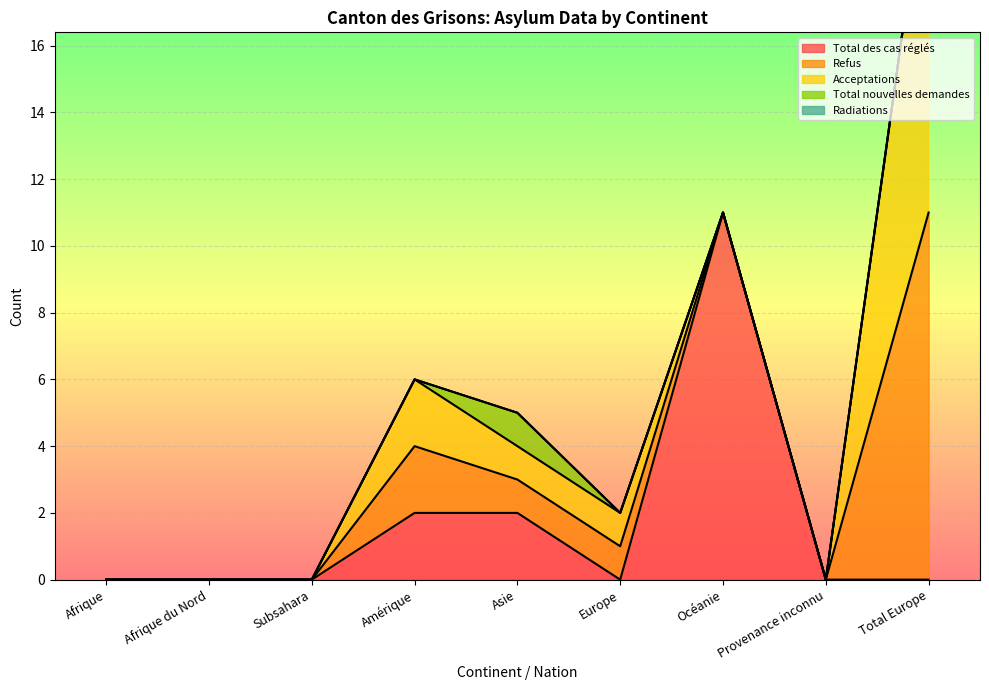

How many interior local peaks does the Refus series have?

1